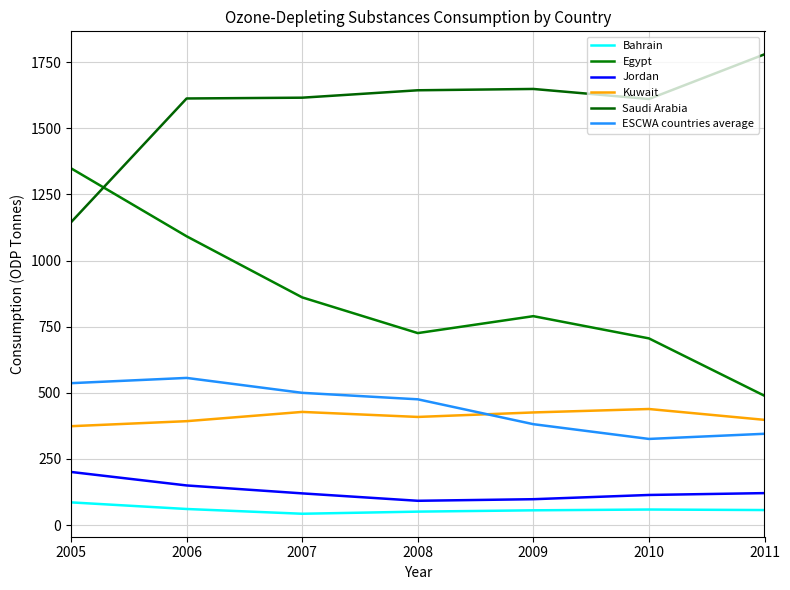

Which series has the largest range (max minus min)?

Egypt